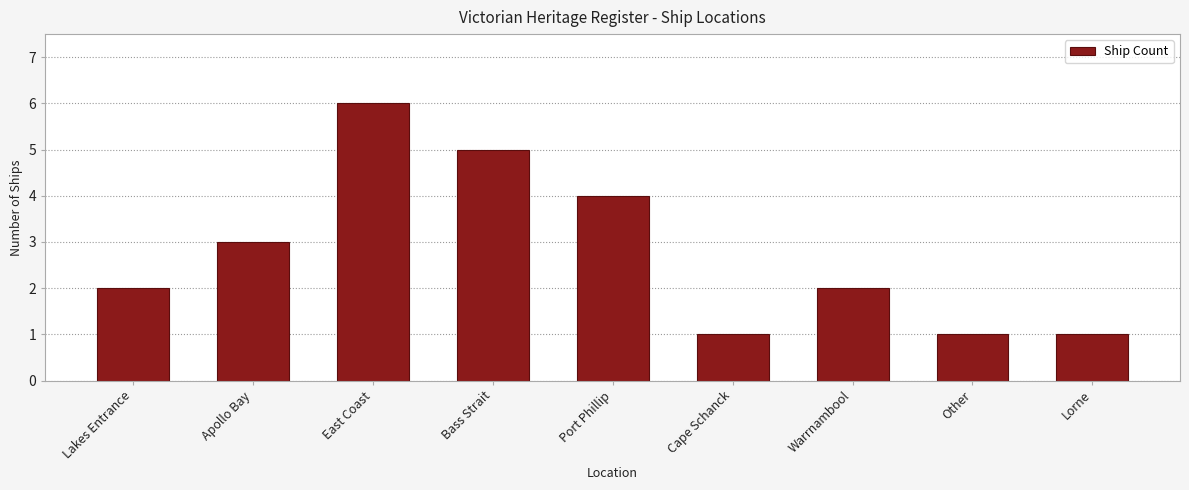

Count the number of data series in this chart.

1